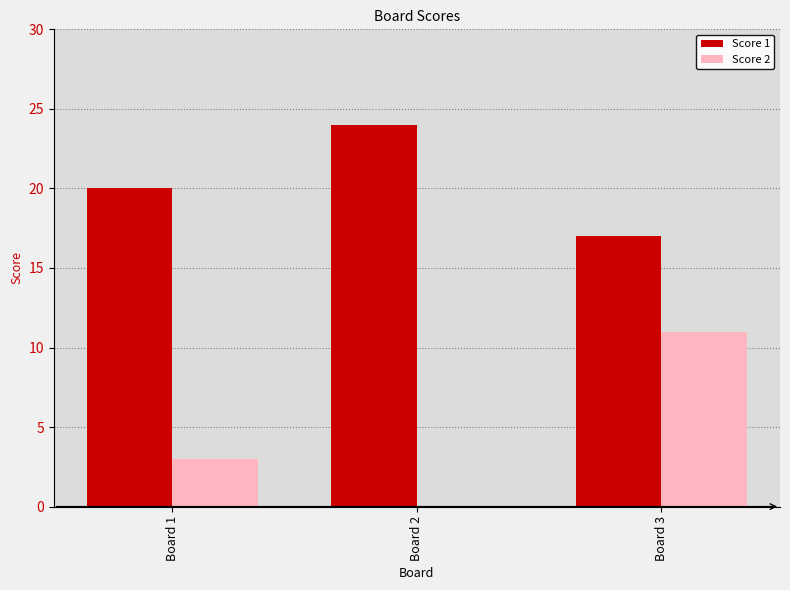

Which series has the largest total across all categories?

Score 1